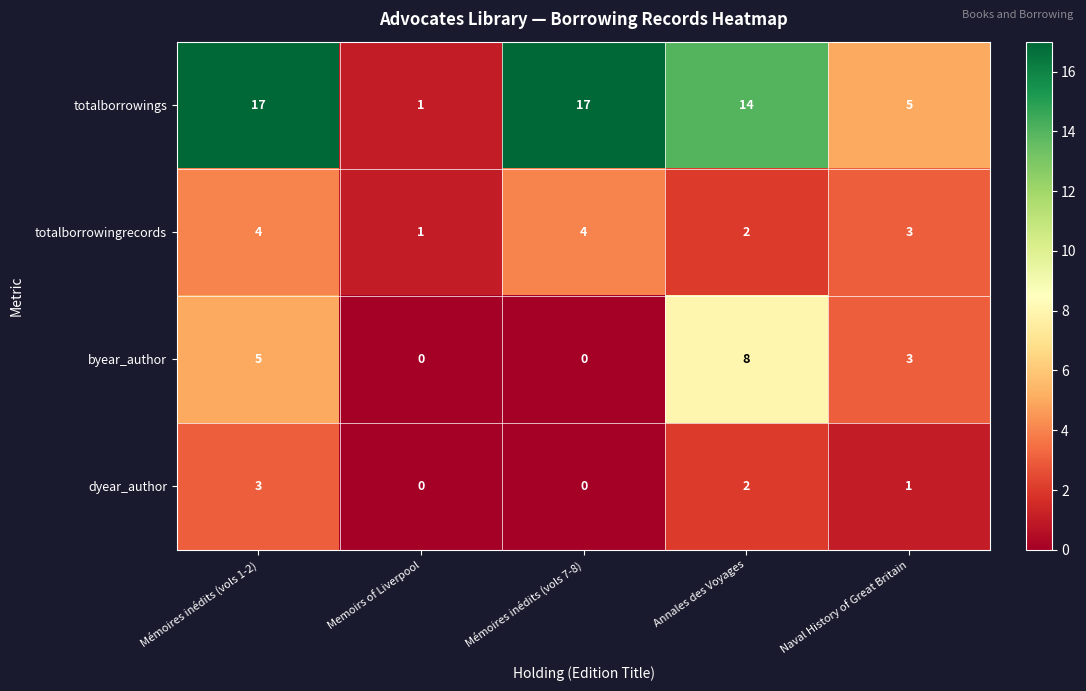

Which series changed the most between Memoirs of Liverpool and Annales des Voyages?

totalborrowings